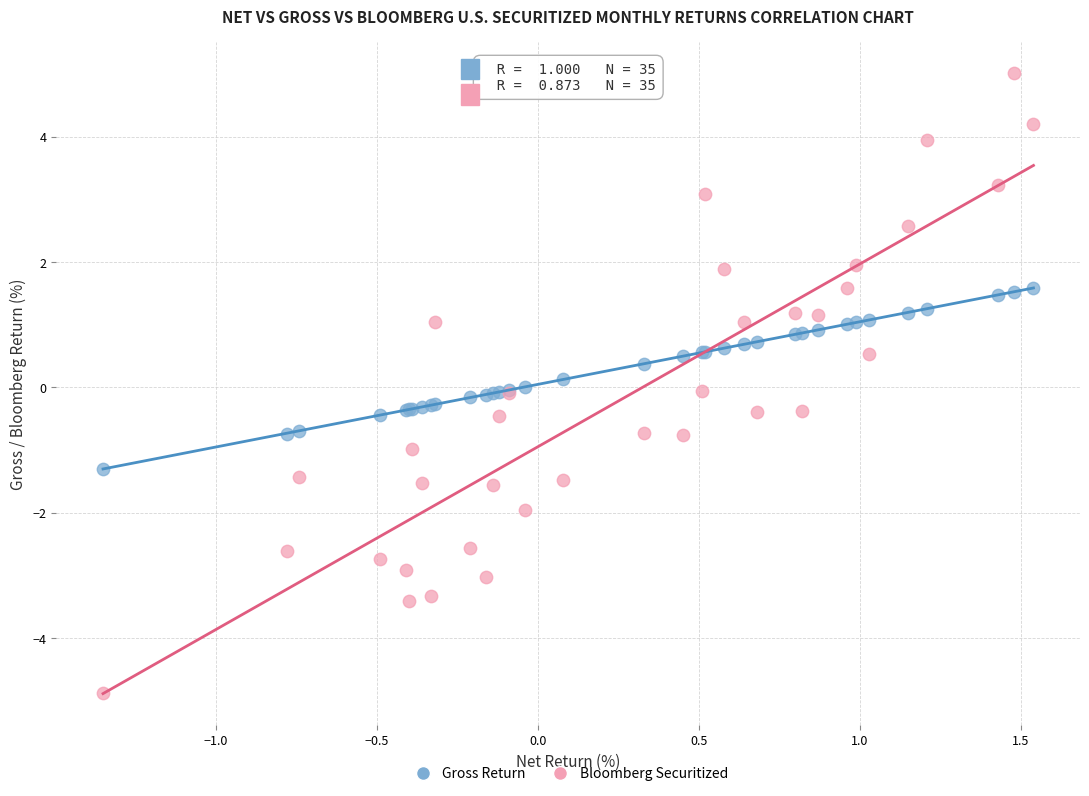

Which series contains the highest Y value?

Bloomberg Securitized